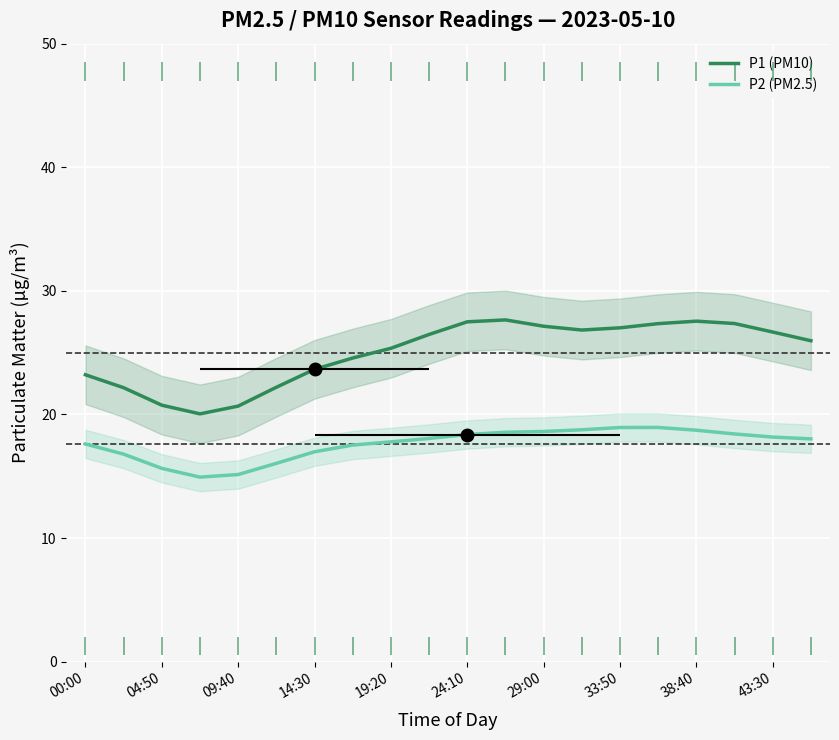

True or false: P1 (PM10) and P2 (PM2.5) intersect in this chart.

False